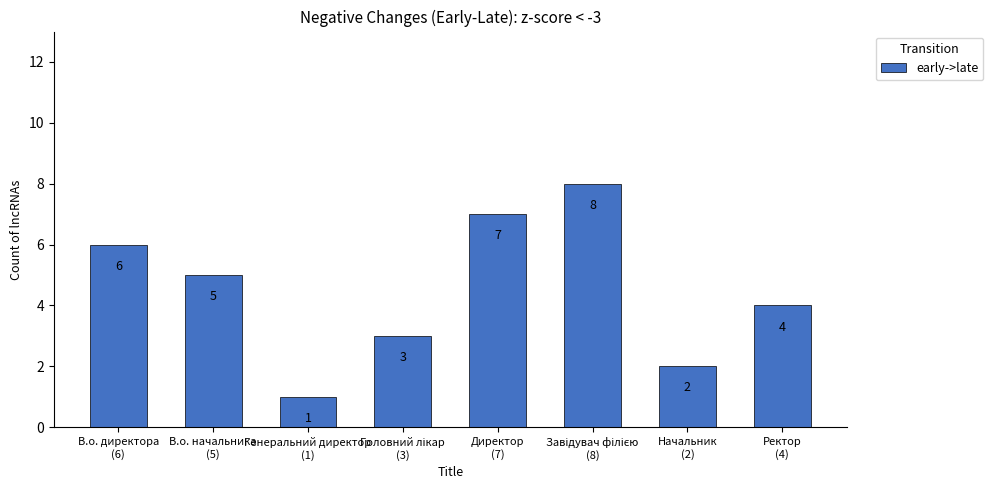

Are the bars horizontal?

No